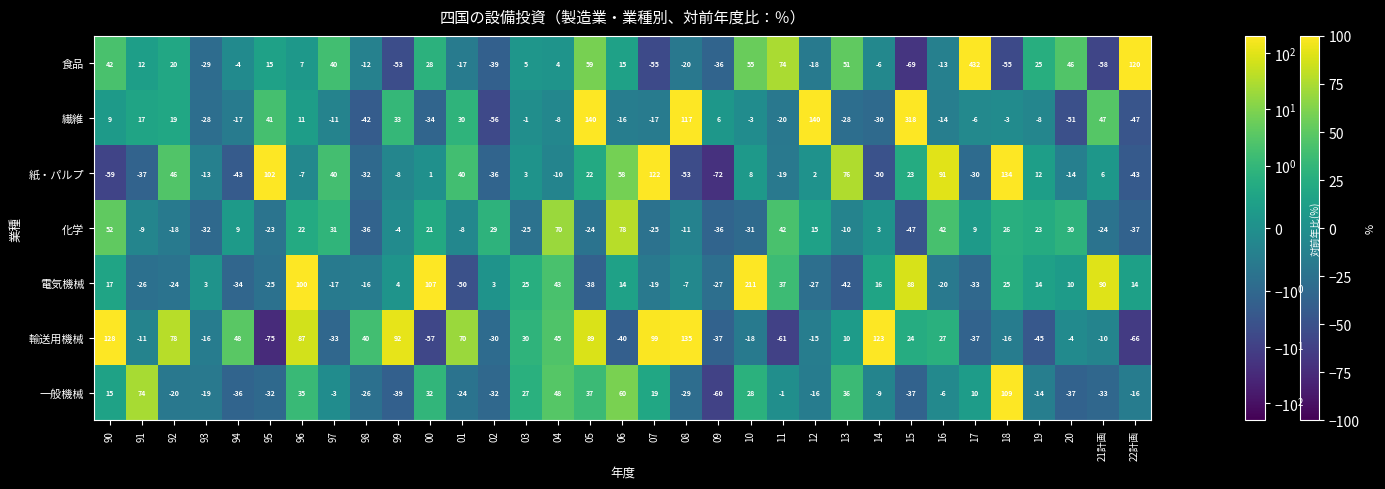

What value does the 一般機械 series have at 15?

-37